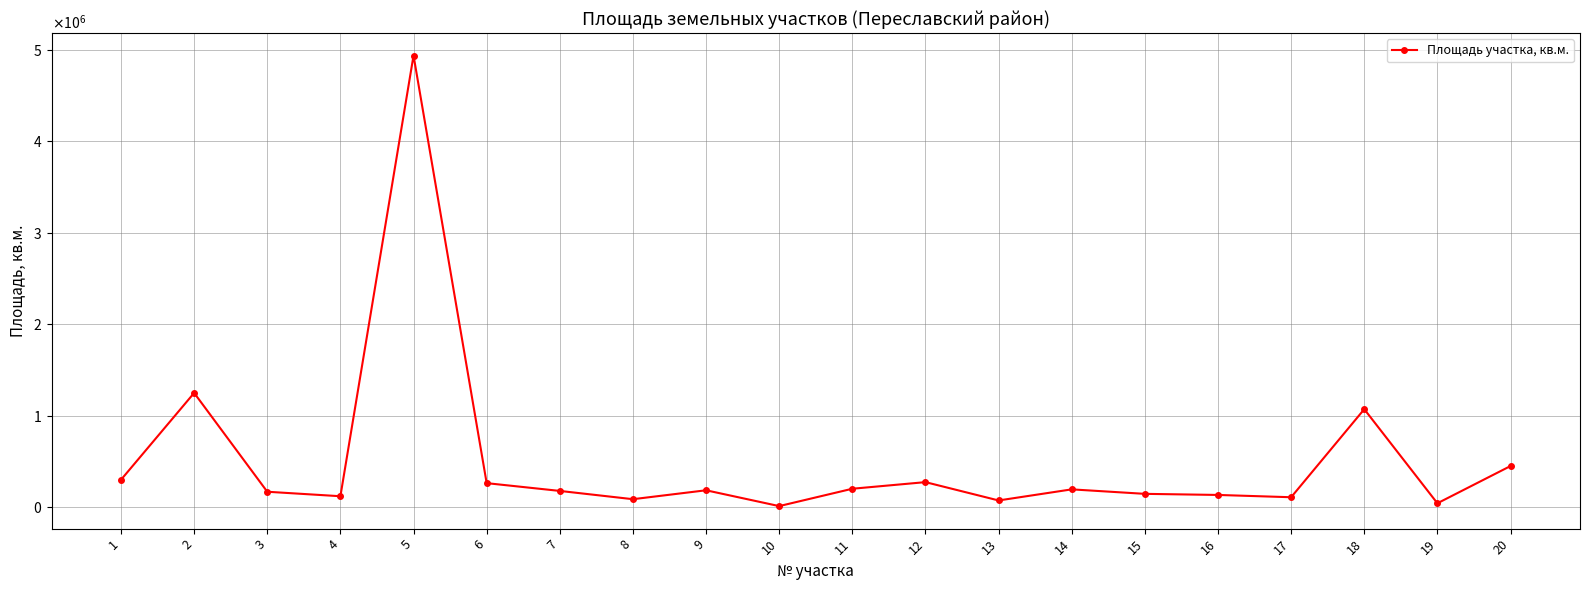

Where is the first local minimum?

4